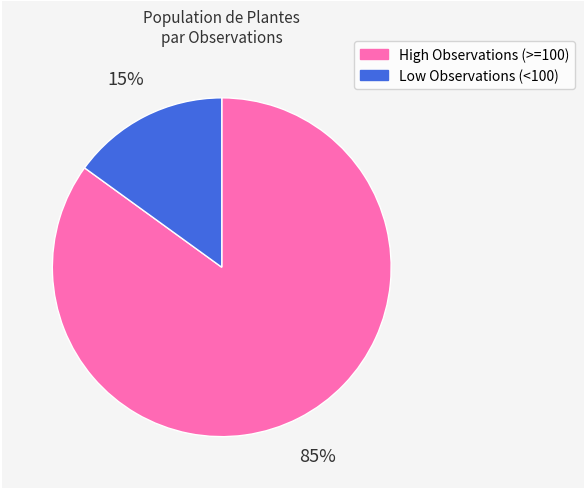

To the nearest percent, what is the difference between the largest and smallest slice percentages?

70%